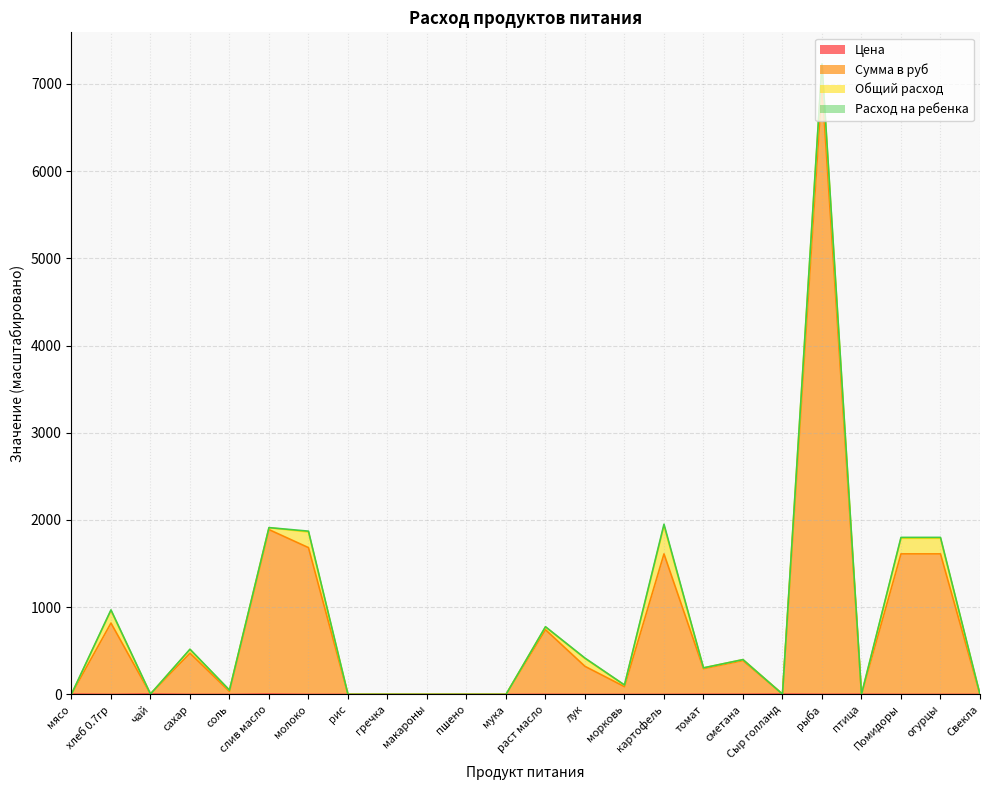

What is the greatest value displayed?

6982.5